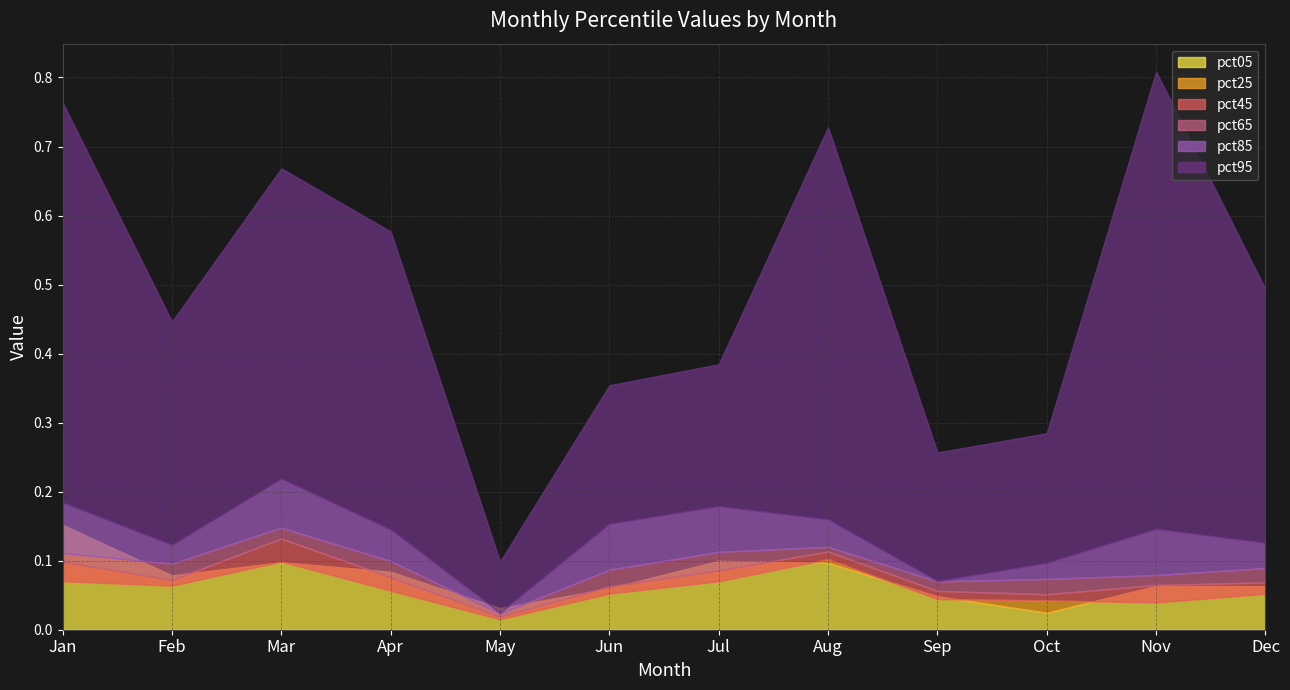

At which category does the chart reach its peak across all series?

Nov